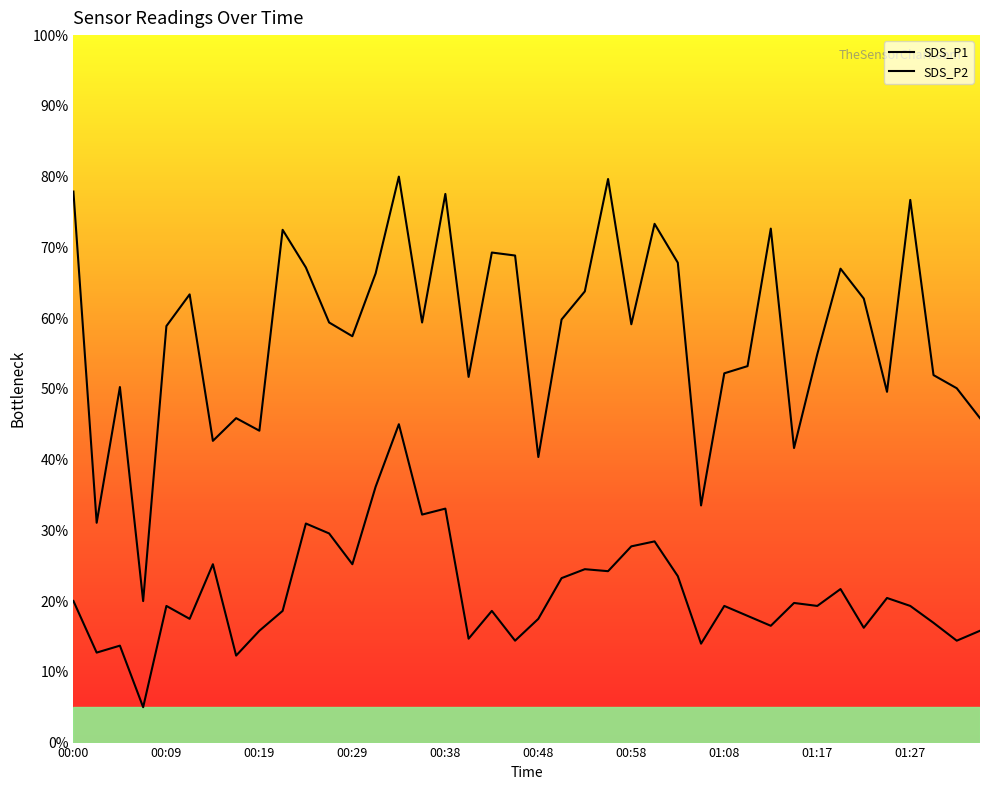

Where is the first local minimum for SDS_P2?

00:02